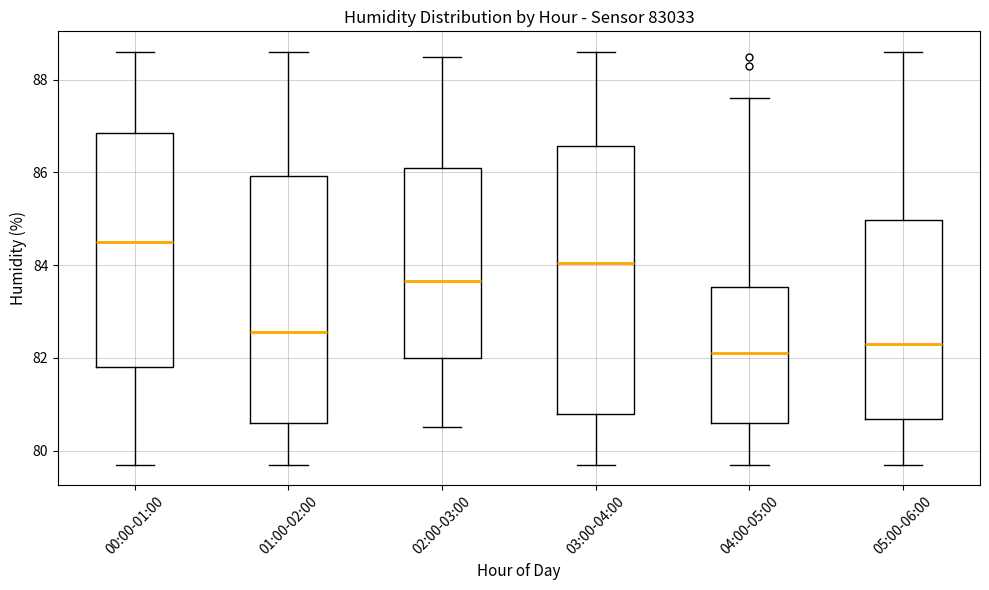

Which box is the tallest, from its lower edge to its upper edge?

03:00-04:00